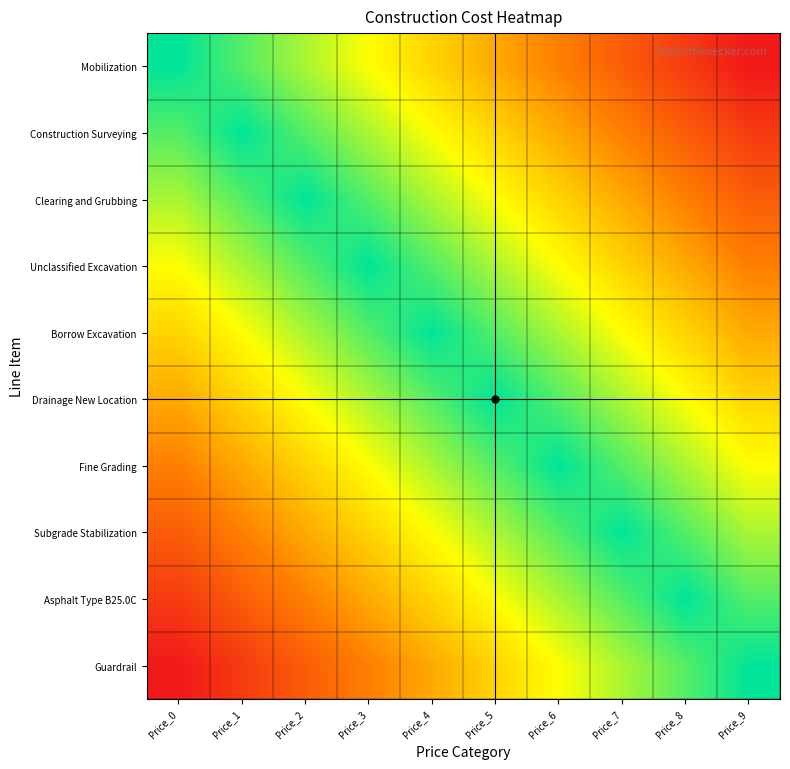

At which category is the sum across all series the highest?

Price_0